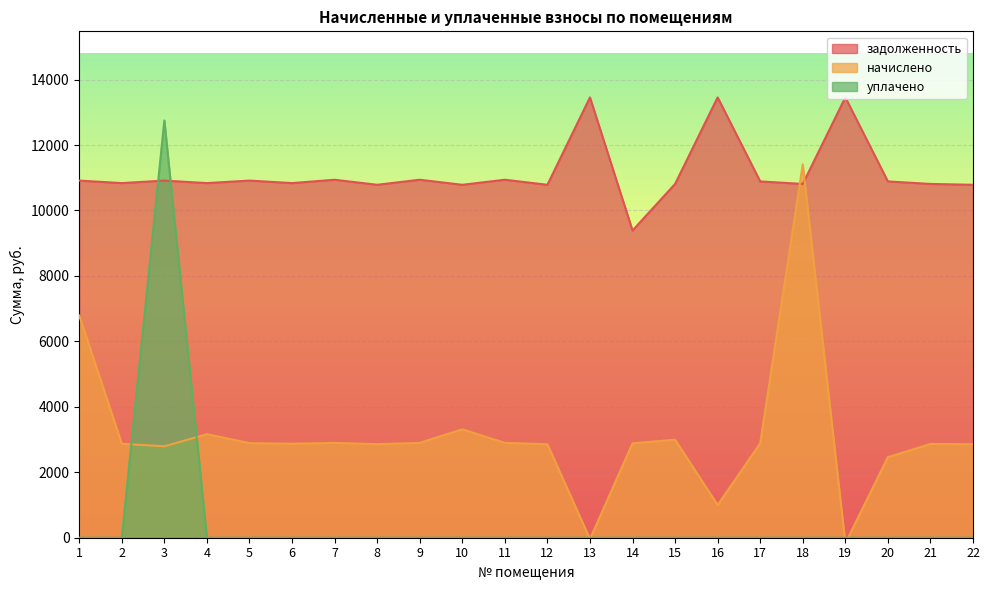

What is the sum of all начислено values?

68250.5